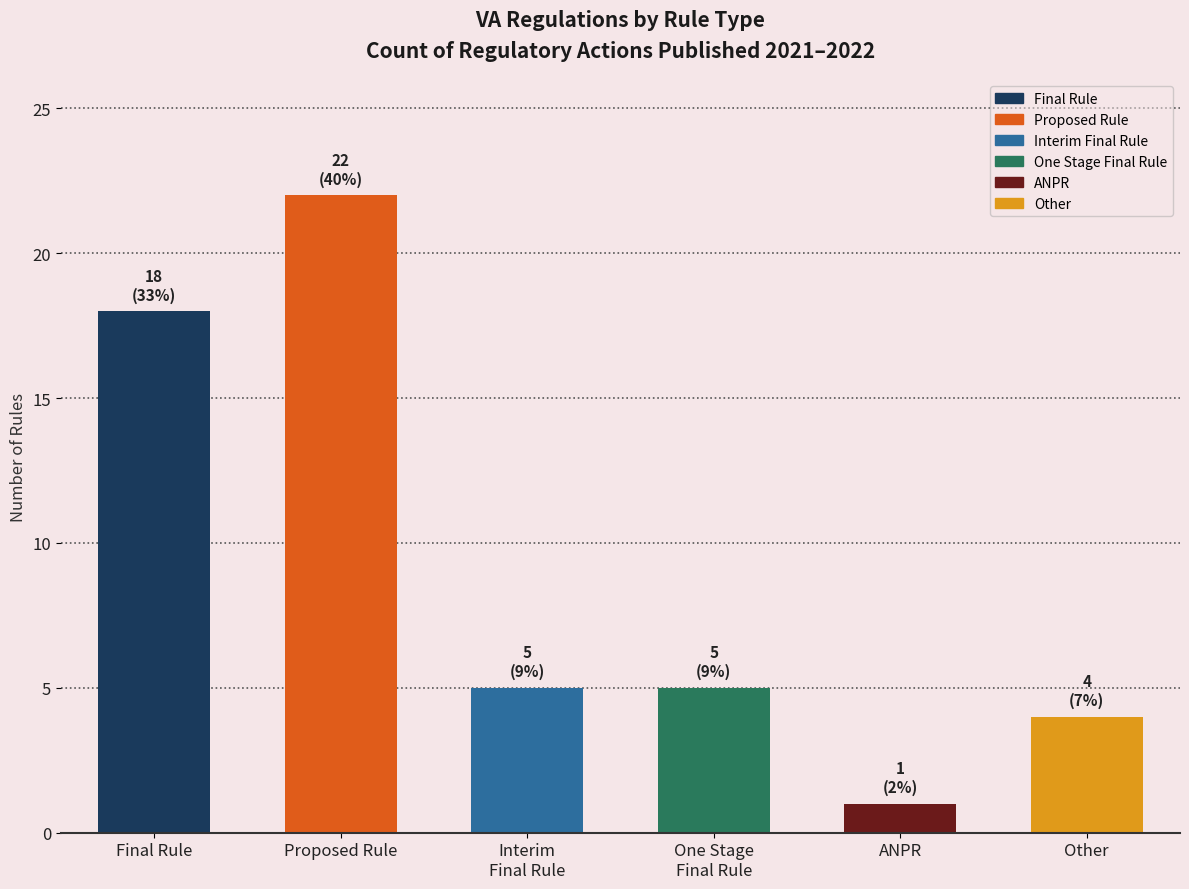

Is it true that the value at Final Rule is 18?

True